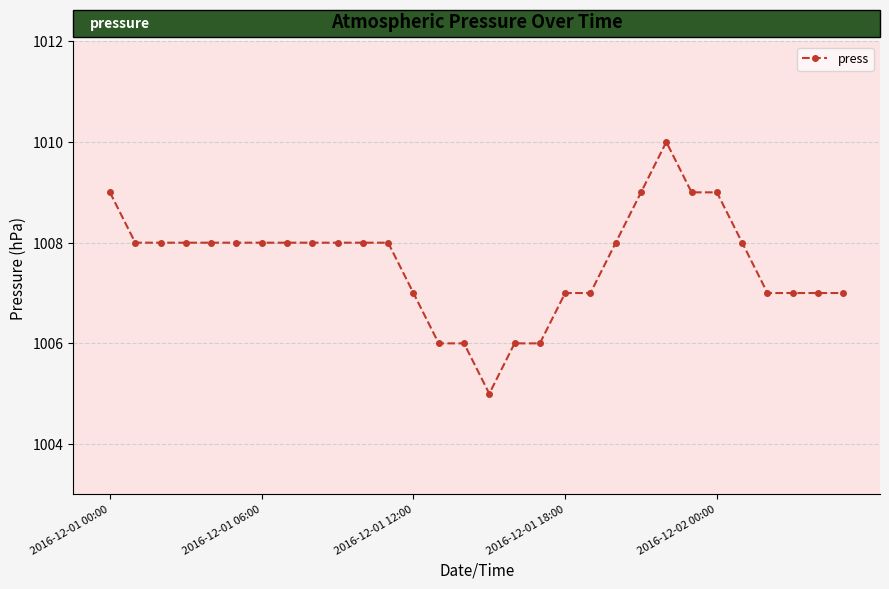

What is the maximum value shown in the chart?

1010